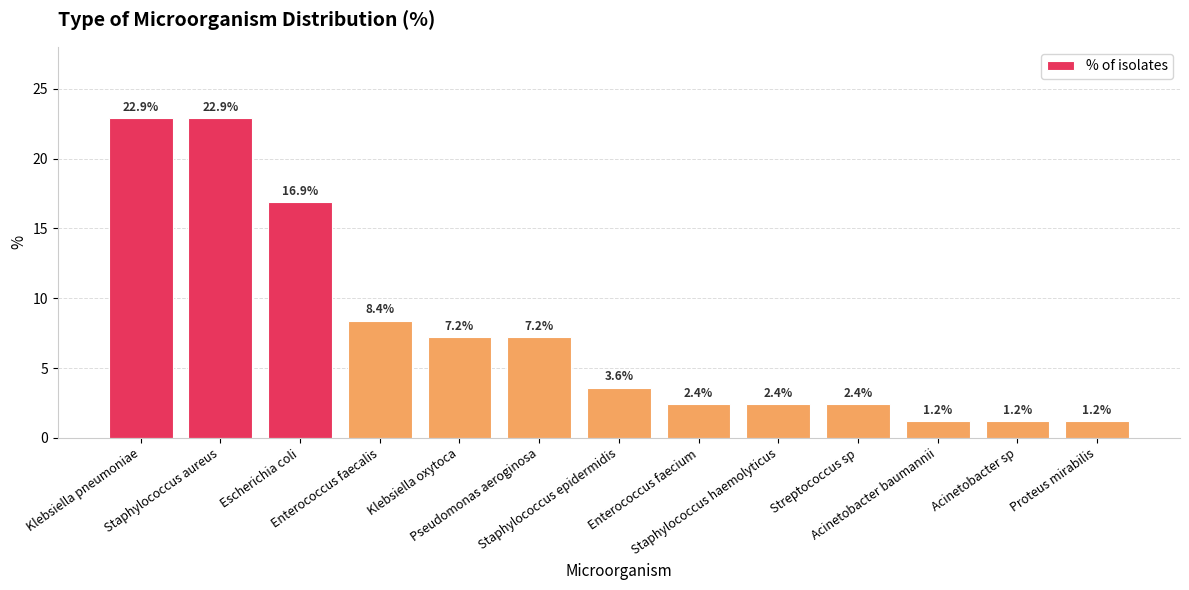

The chart shows a value of 22.9 at Klebsiella pneumoniae. True or false?

True